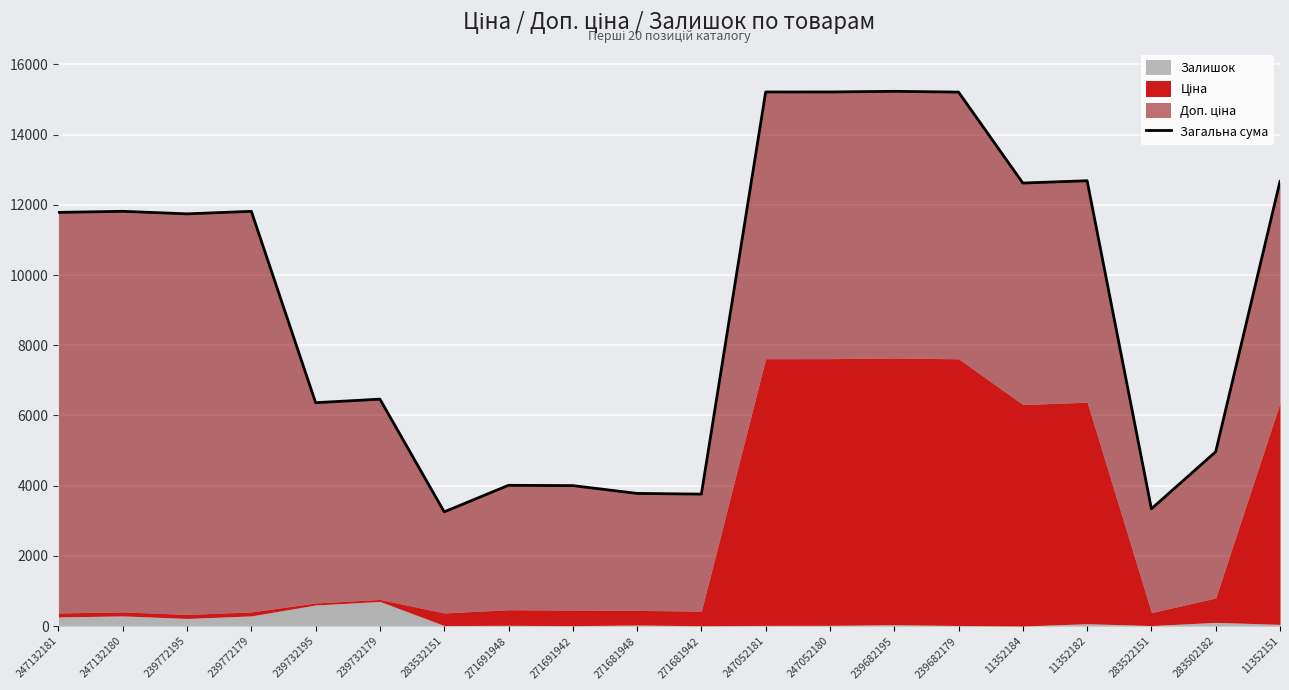

List the labels in order of value, smallest first.

283532151, 283522151, 271681942, 271681948, 271691942, 271691948, 283502182, 239732195, 239732179, 239772195, 247132181, 247132180, 239772179, 11352184, 11352151, 11352182, 239682179, 247052181, 247052180, 239682195